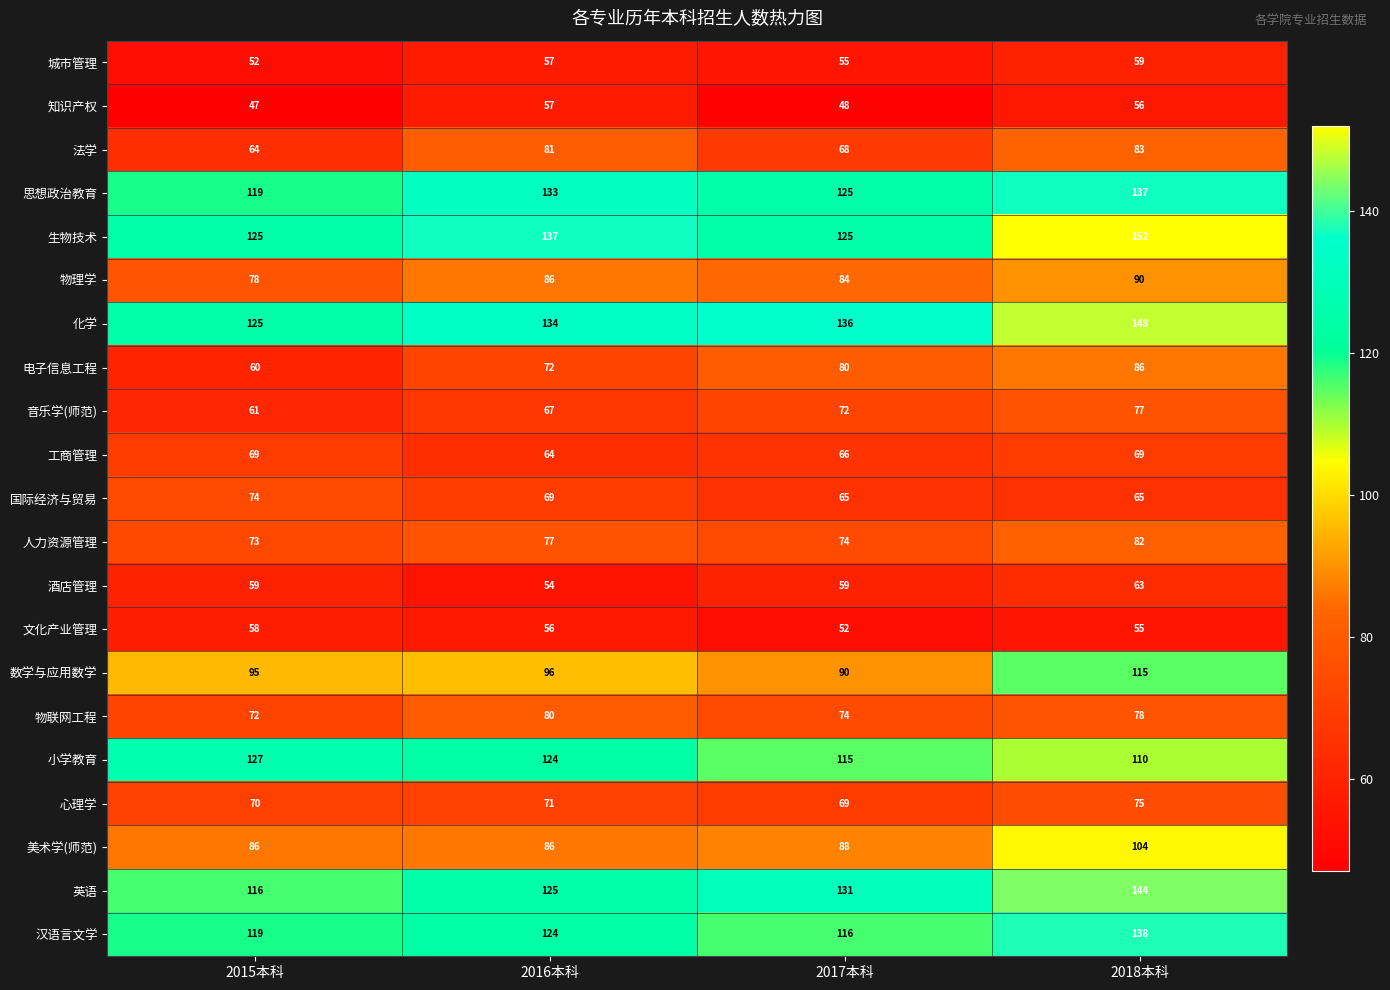

At which label is 电子信息工程 closest to 73?

2016本科